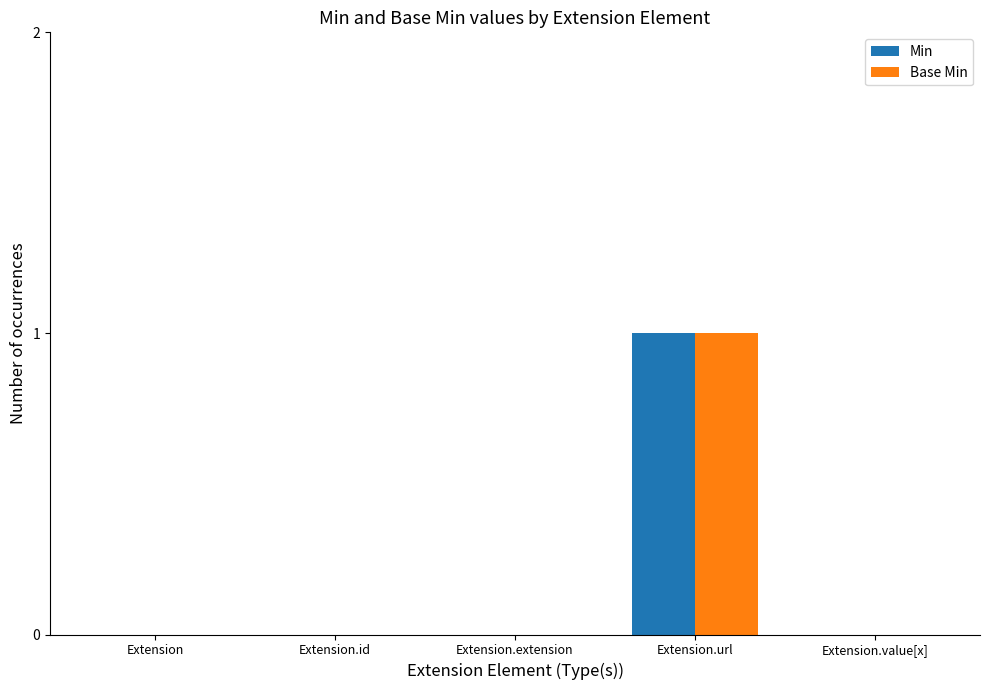

The value of Min at Extension.id is 0. True or false?

True